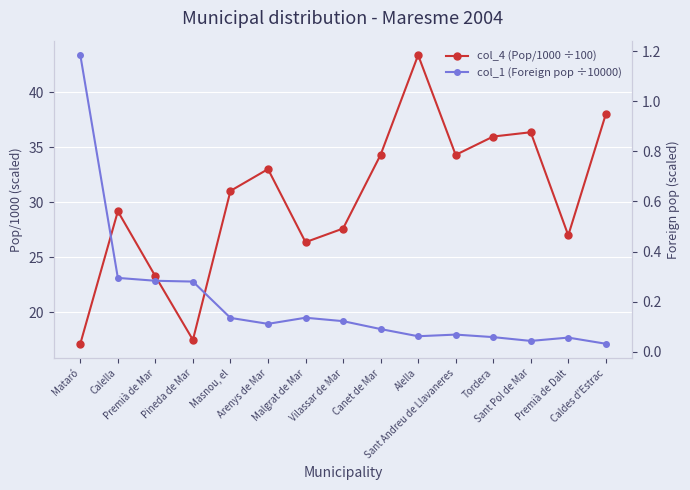

At which label does col_4 (Pop/1000 ÷100) first exceed 31?

Masnou, el